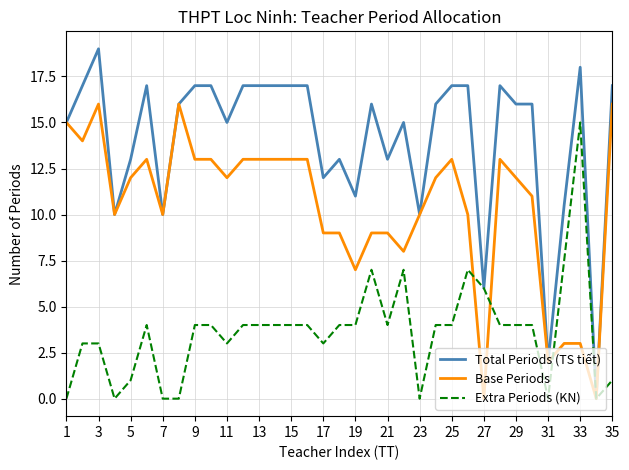

True or false: Total Periods (TS tiết) has more than 1 interior local peaks.

True